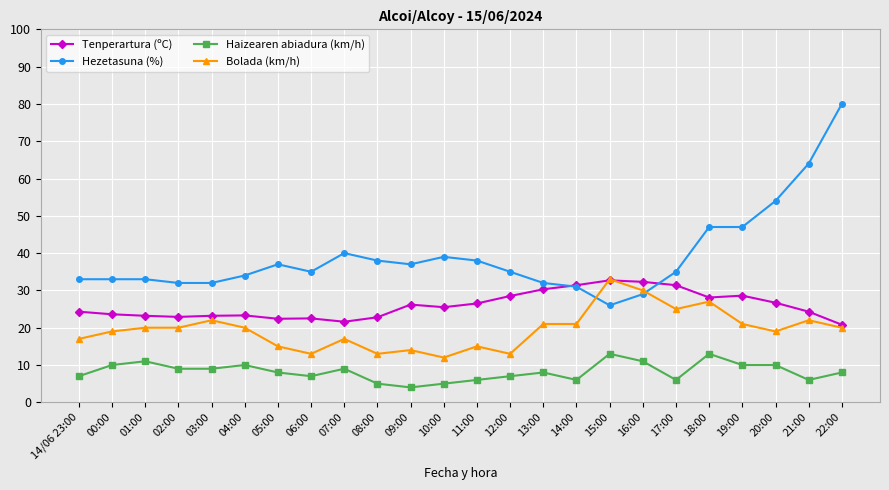

What position from the right is 17:00?

6